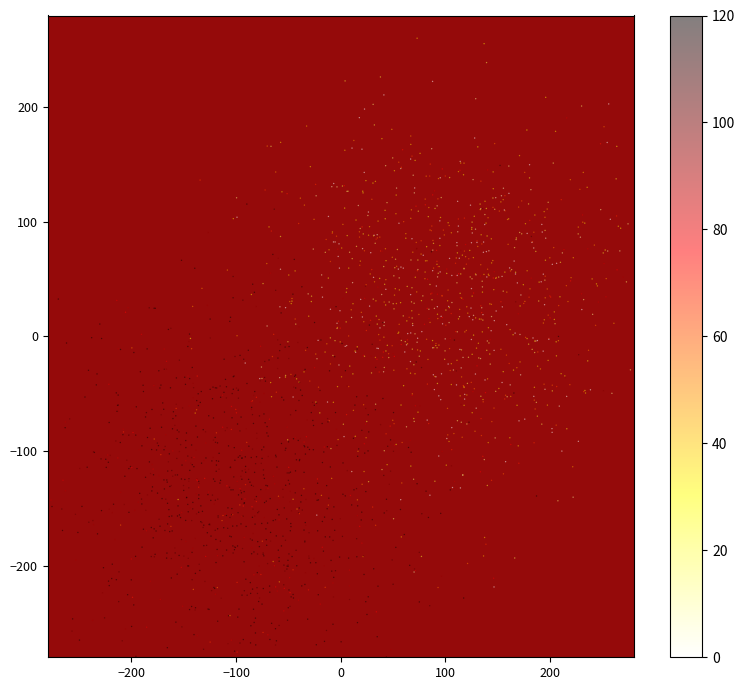

Where is 0c0e540e061ad42920c2f769a77c8a26533c0fa nearest to the value 18?

-1